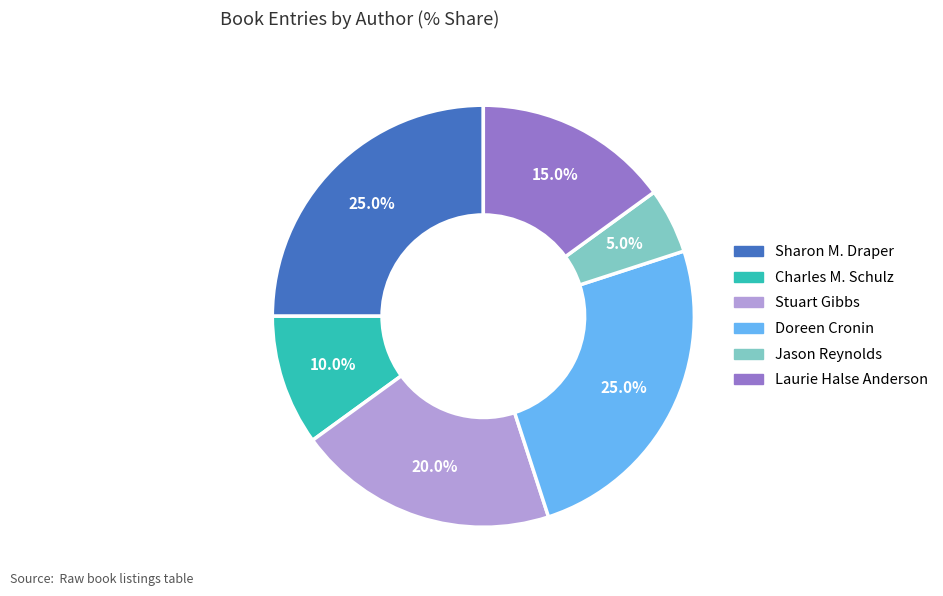

Is there any slice that represents more than half of the pie?

No